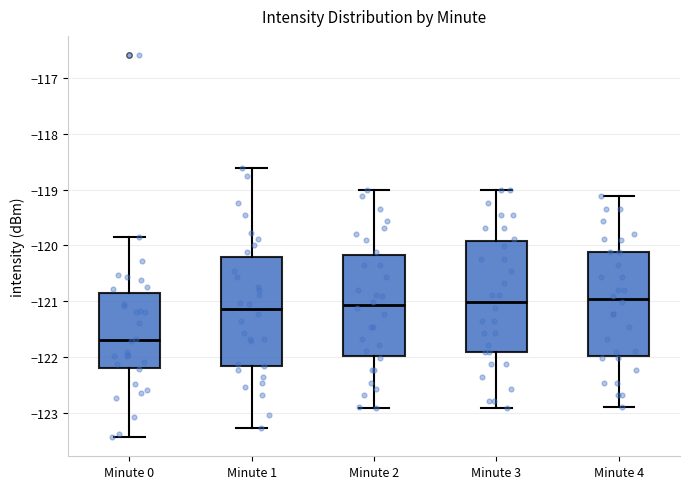

Reading left to right, read every box against the y-axis: the position of its median line, the range the box covers, and the ends of its whiskers. The values are not printed on the chart, so give them approximately, as read against the axis.

Minute 0: median -121.7, box -122.2 to -120.8, whiskers -123.4 to -119.8
Minute 1: median -121.1, box -122.1 to -120.2, whiskers -123.3 to -118.6
Minute 2: median -121.1, box -122.0 to -120.2, whiskers -122.9 to -119.0
Minute 3: median -121.0, box -121.9 to -119.9, whiskers -122.9 to -119.0
Minute 4: median -121.0, box -122.0 to -120.1, whiskers -122.9 to -119.1